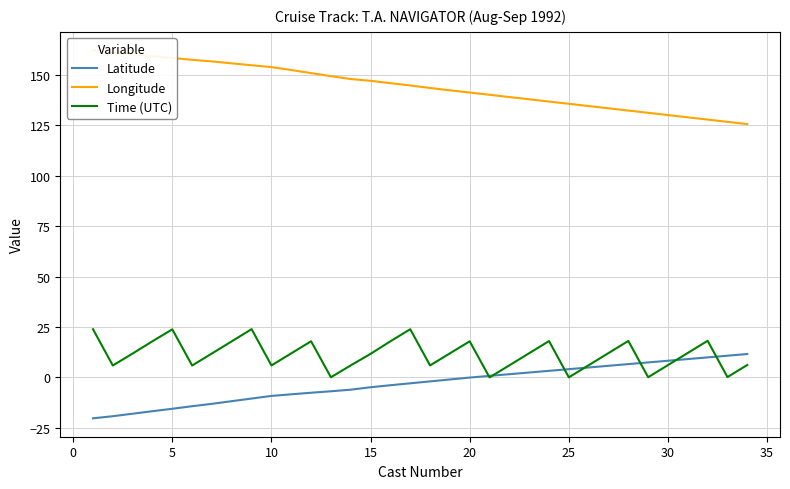

Which series has the widest spread of values?

Longitude